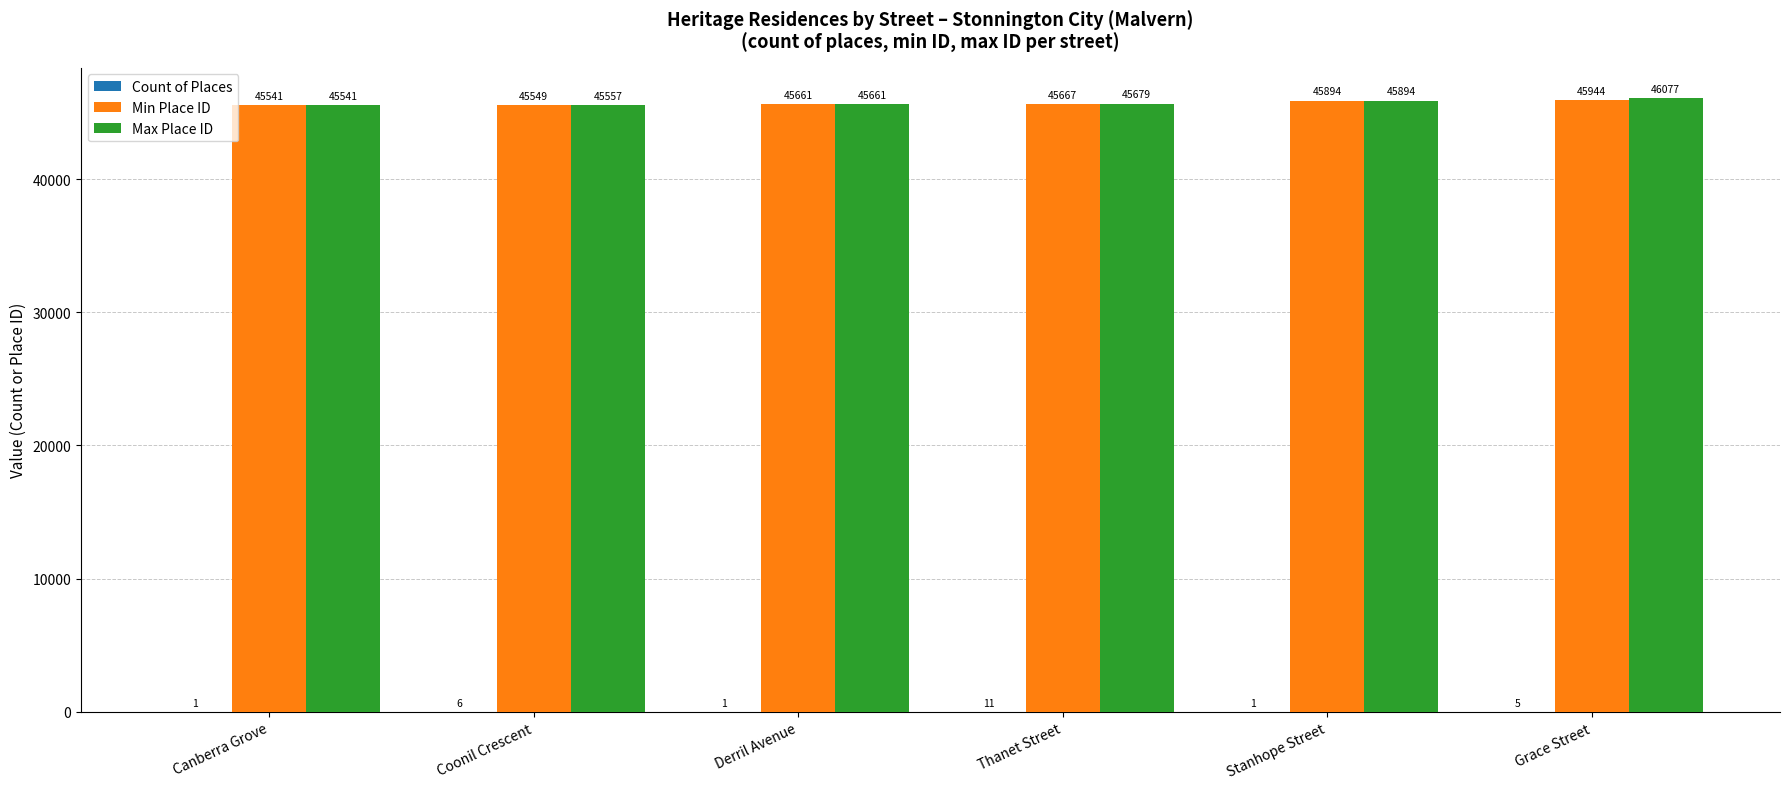

Which series has the widest spread of values?

Max Place ID